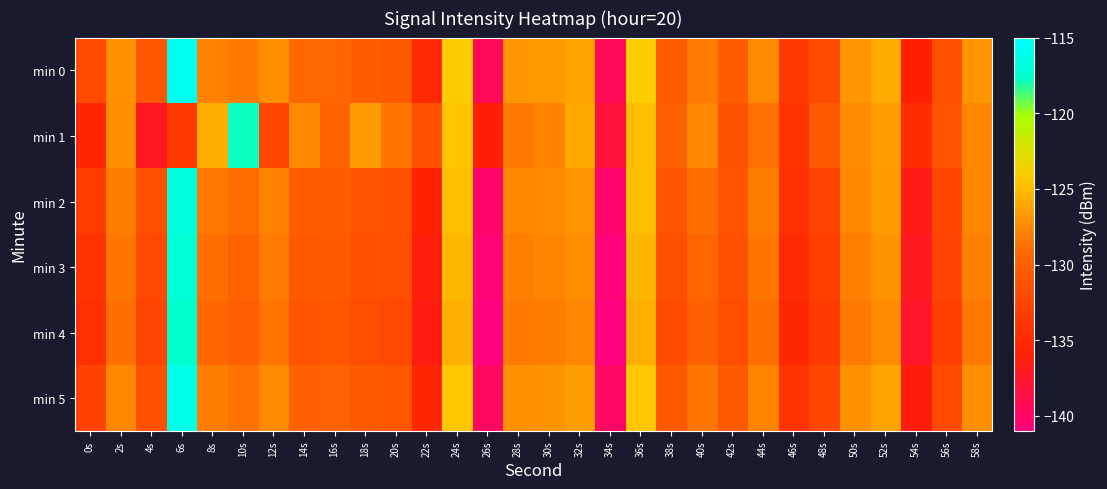

List the series in order of their peak value, lowest first.

min 1, min 4, min 3, min 2, min 5, min 0